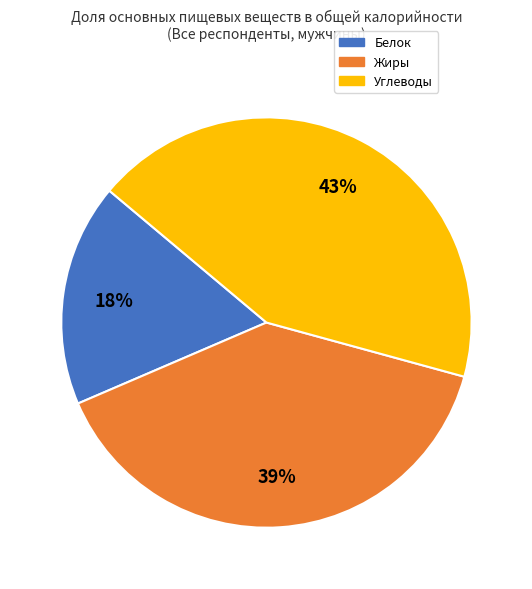

How many slices are in this pie chart?

3